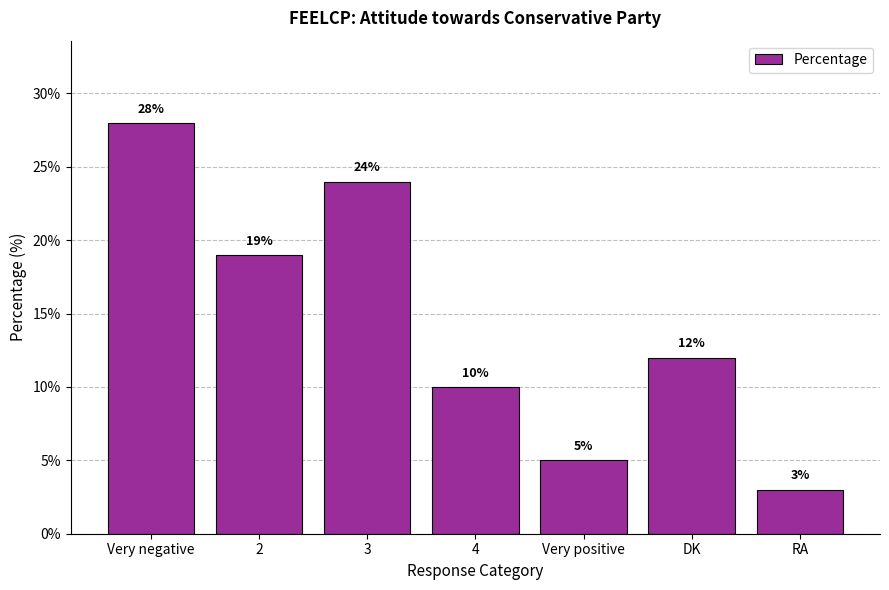

How many series are shown in this chart?

1